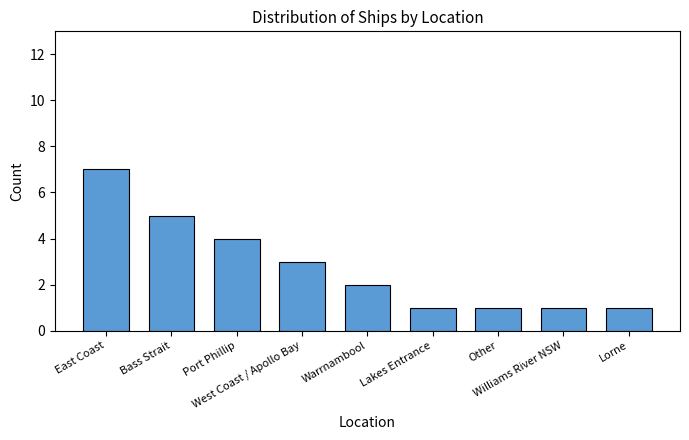

How many values are between 1 and 4?

7